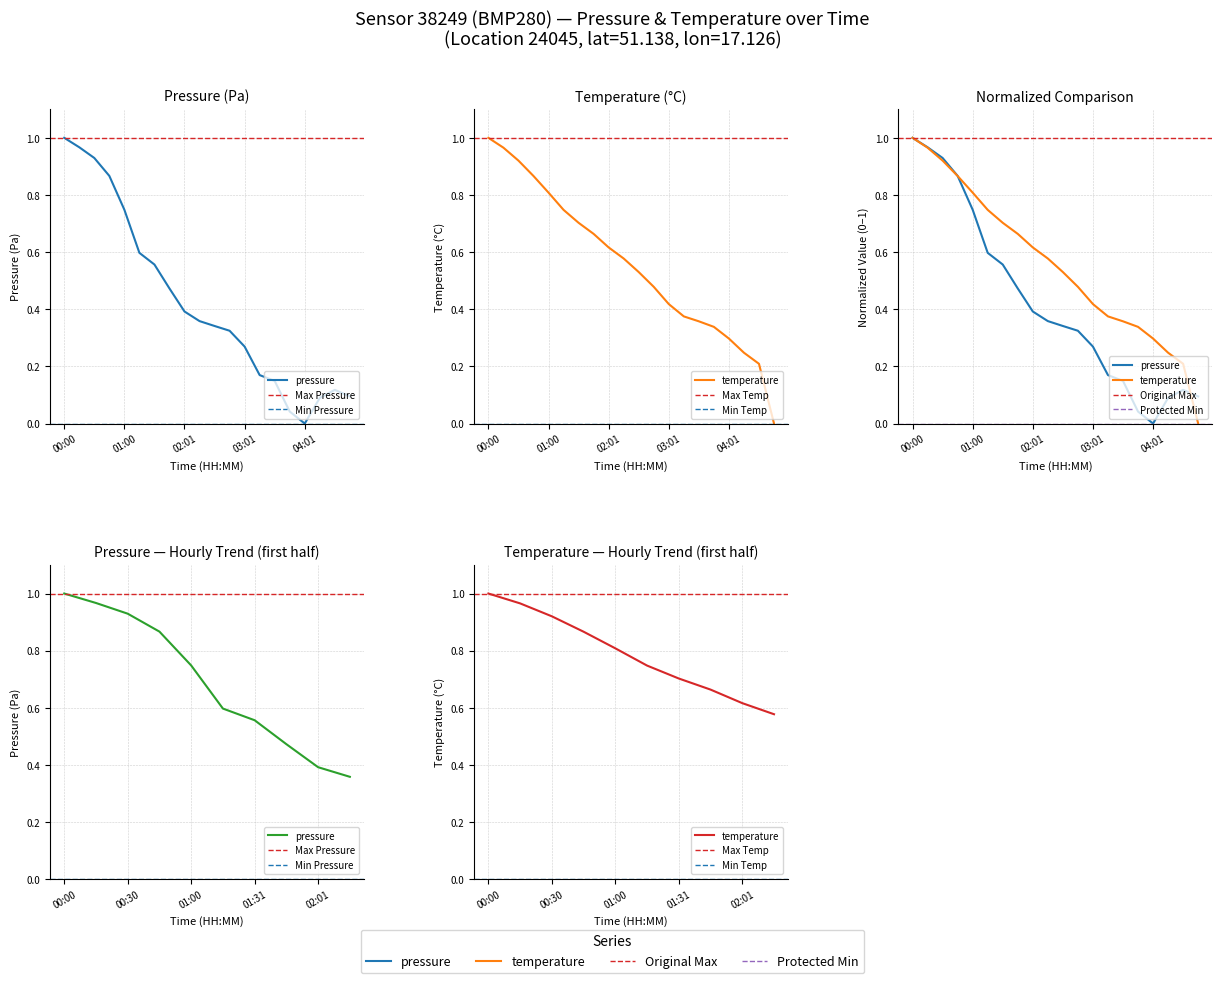

Which has a higher value, 03:01 or 01:31?

01:31